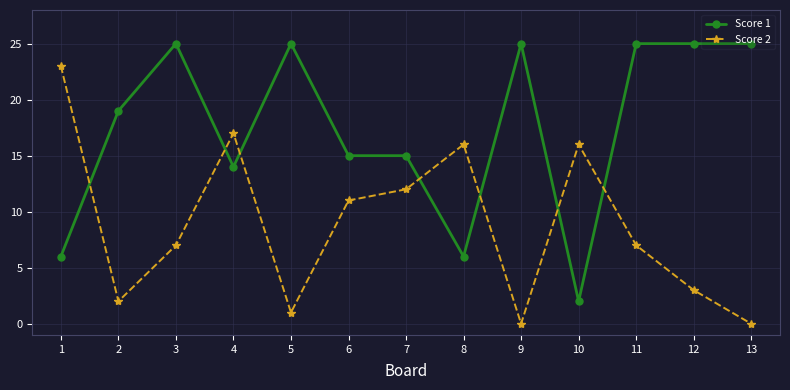

At which label is Score 1 closest to 13?

4